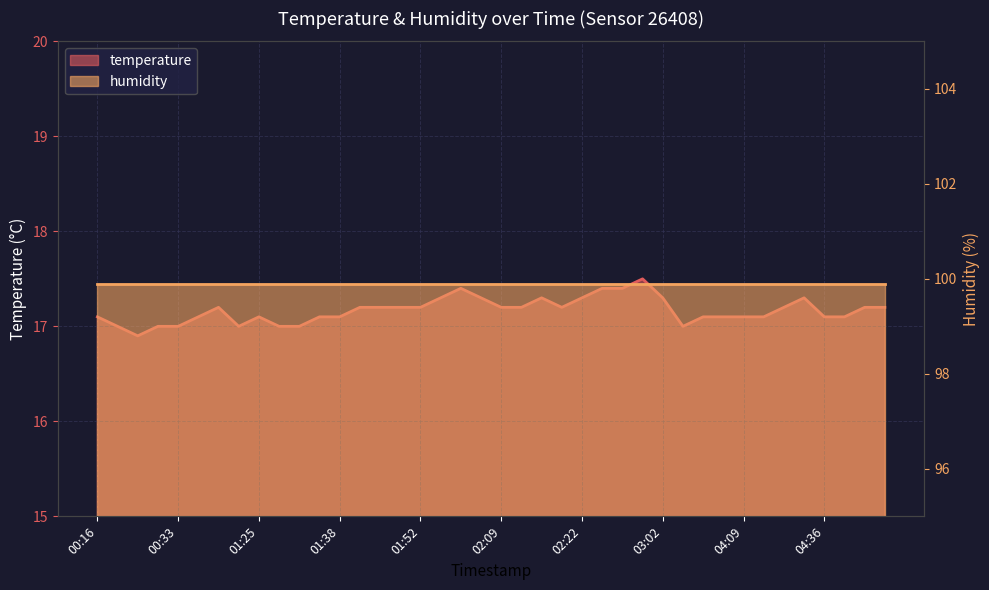

Which category has the highest value across all series?

02:43